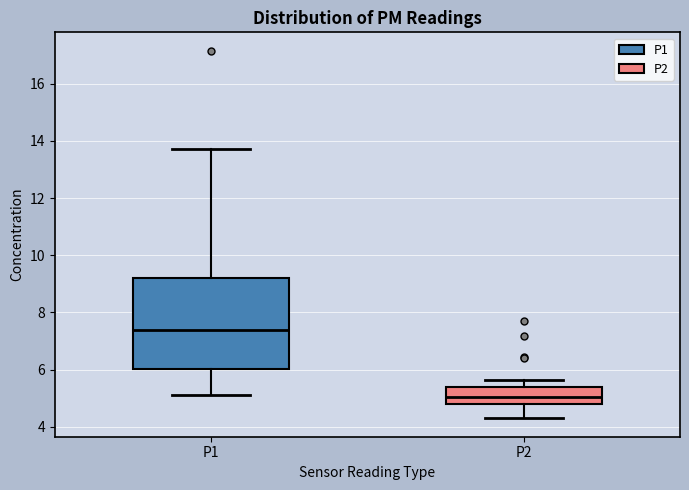

Which box's median line is the highest?

P1